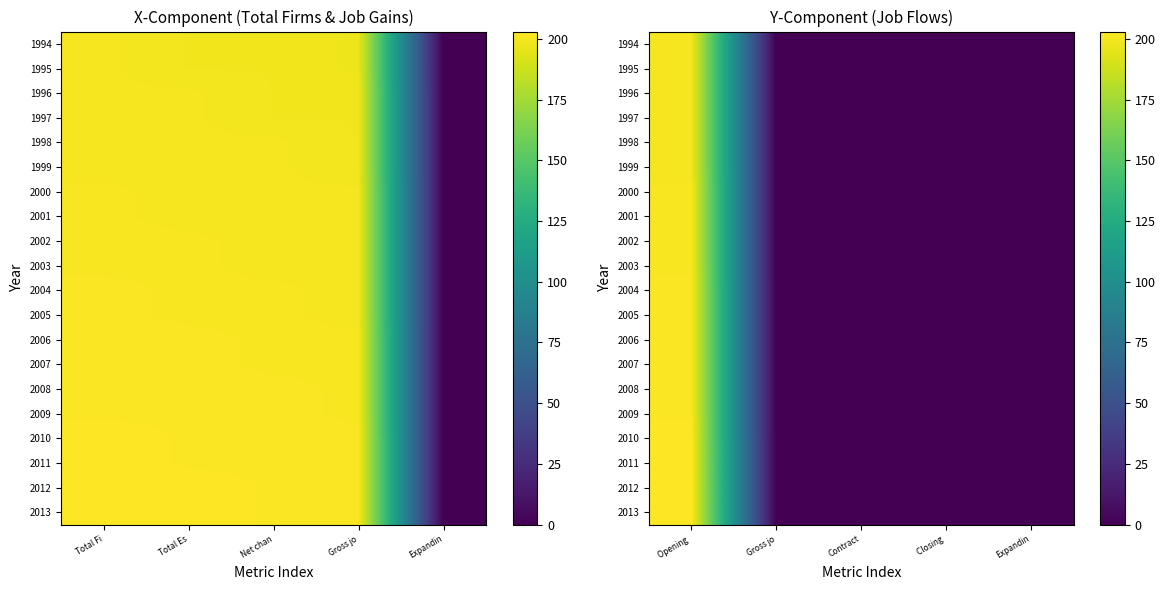

What is the average value of the 1995 series?

40